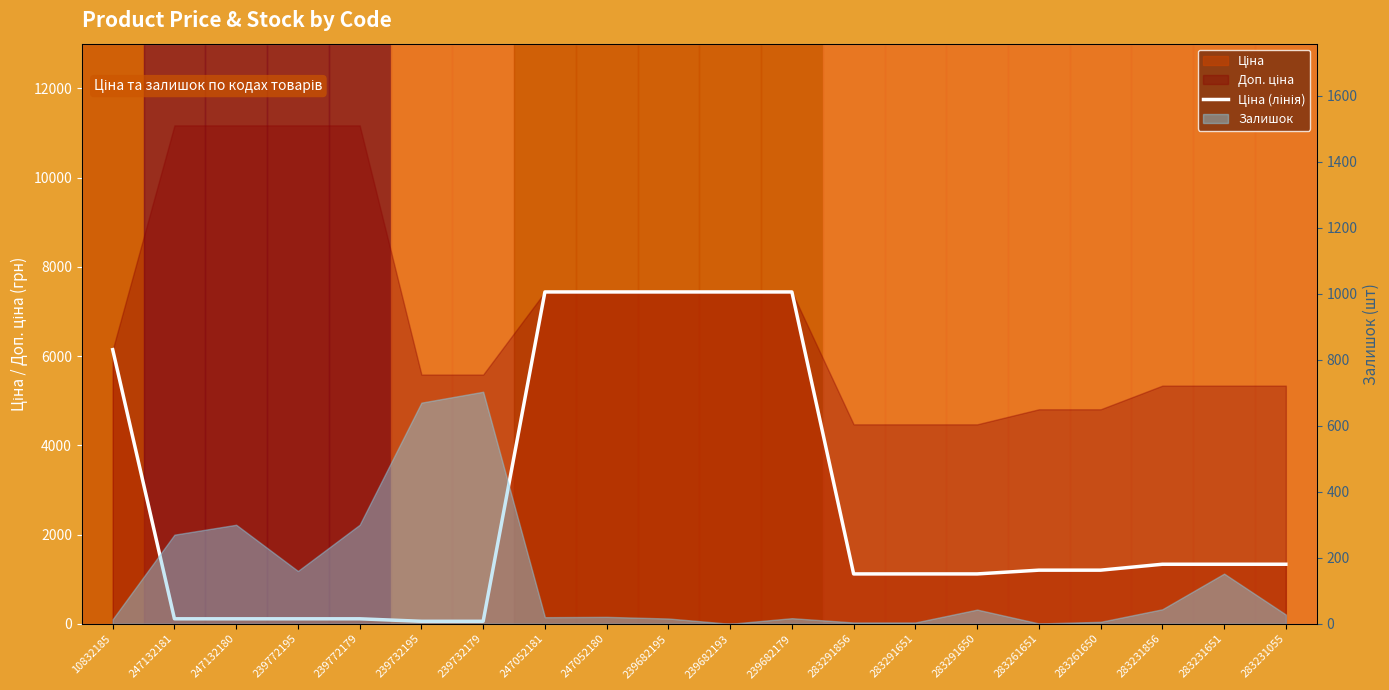

Rank the categories by value from lowest to highest.

239732195, 239732179, 247132181, 247132180, 239772195, 239772179, 283291856, 283291651, 283291650, 283261651, 283261650, 283231856, 283231651, 283231055, 10832185, 247052181, 247052180, 239682195, 239682193, 239682179